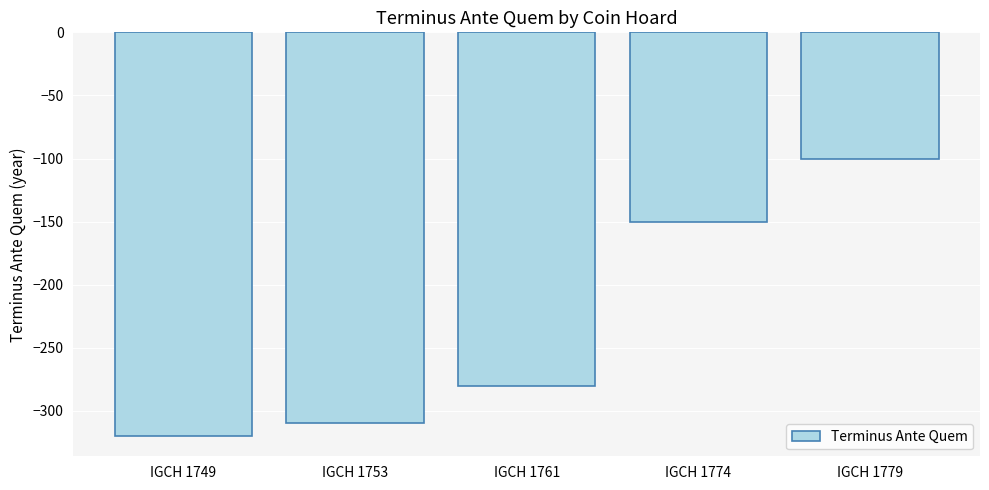

How many data points does each series have?

5